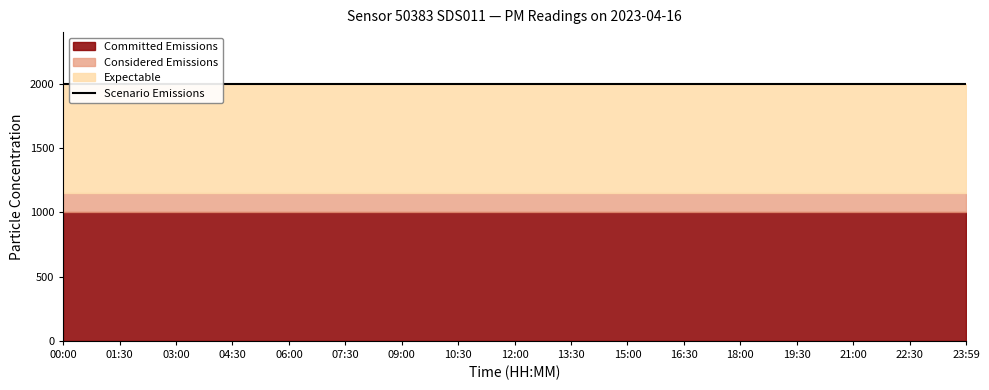

True or false: P2 has a value of 1635.3 at 09:00.

False